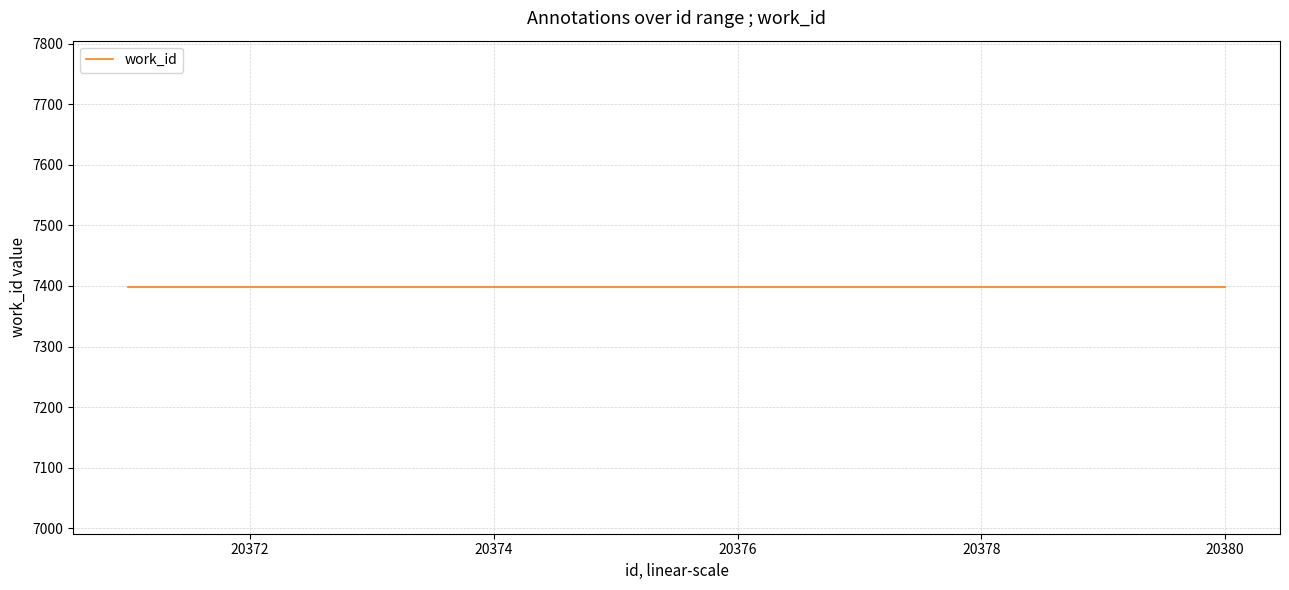

The value of id at 20376 is 20376. True or false?

True